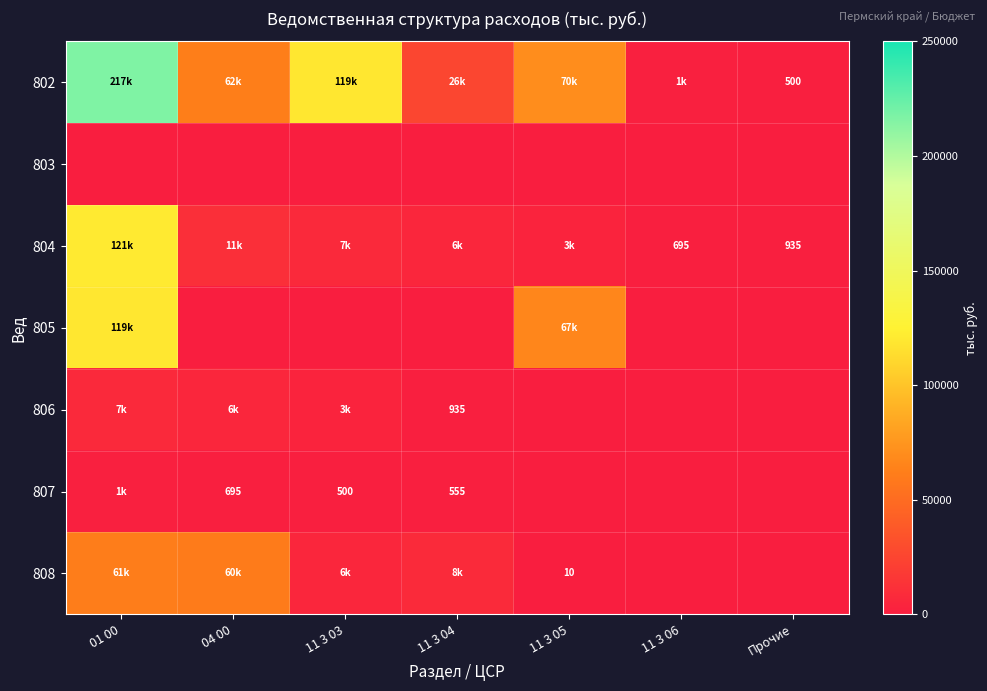

Which has a higher value, 11 3 04 or 11 3 03?

11 3 03